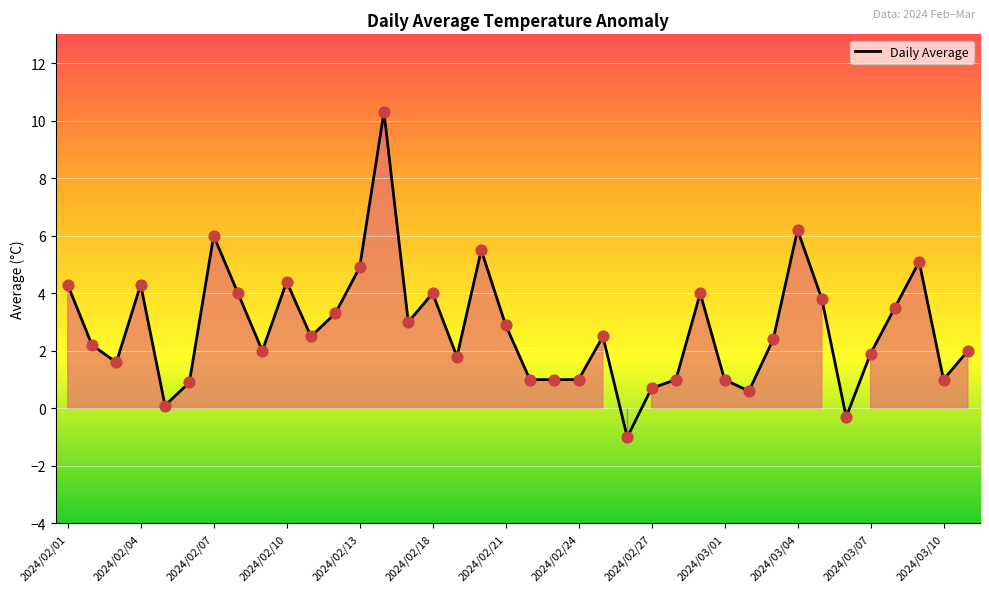

What is the smallest value displayed?

-1.0